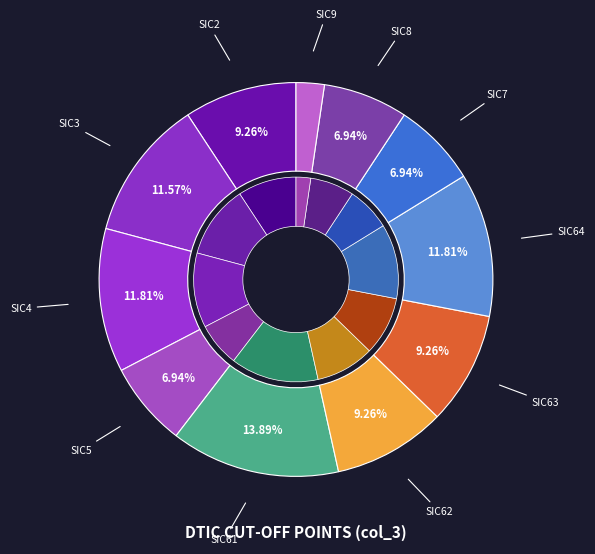

Do SIC61 and SIC2 together represent more than half of the pie?

No